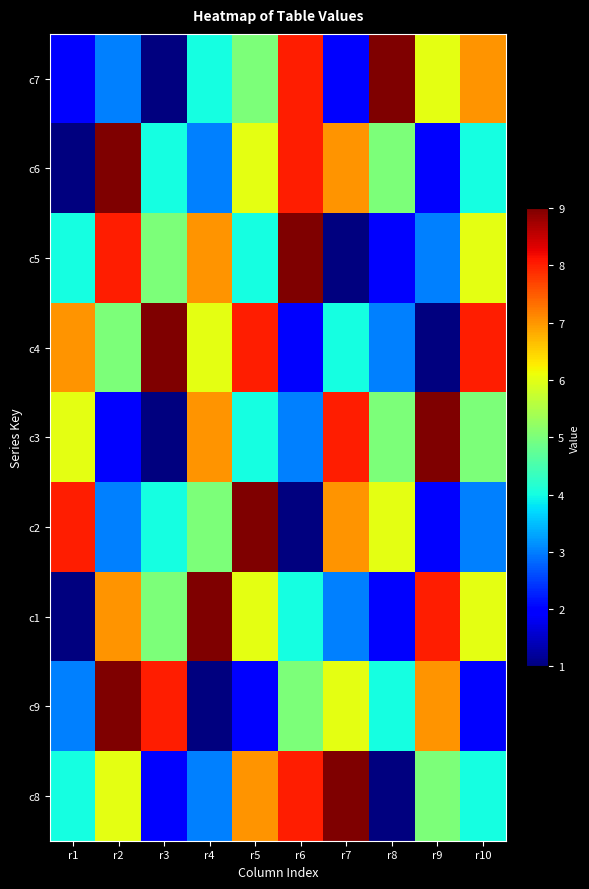

Which category has the lowest value across all series?

r3